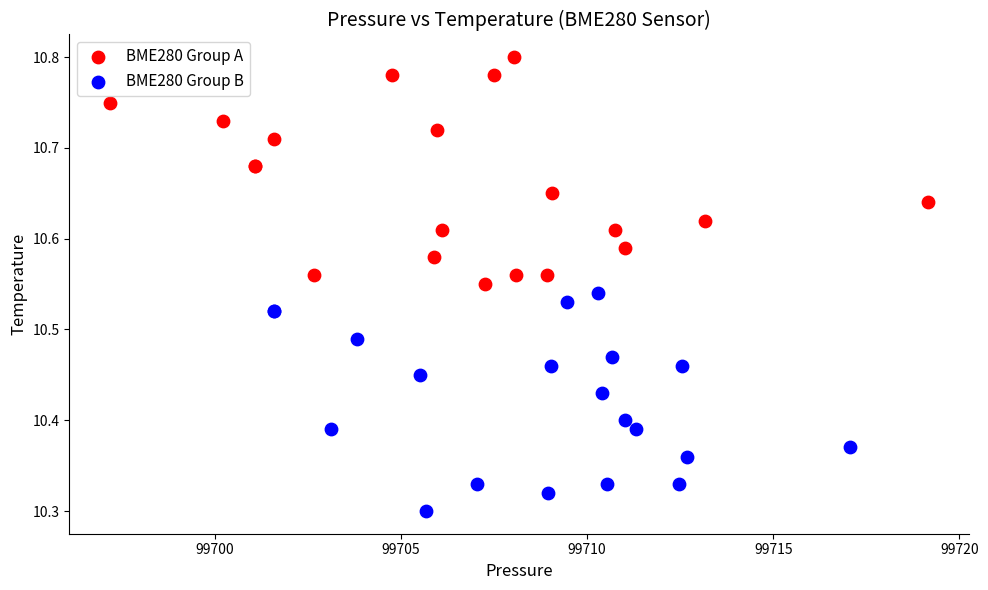

Which series contains the lowest Y value?

BME280 Group B